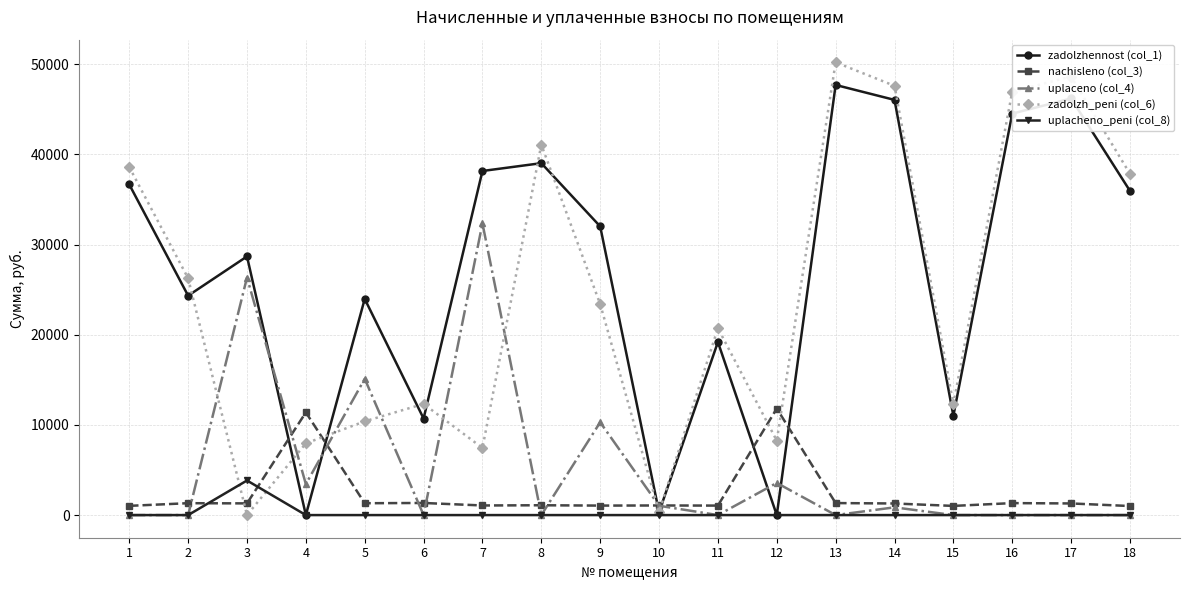

Count the number of data series in this chart.

5